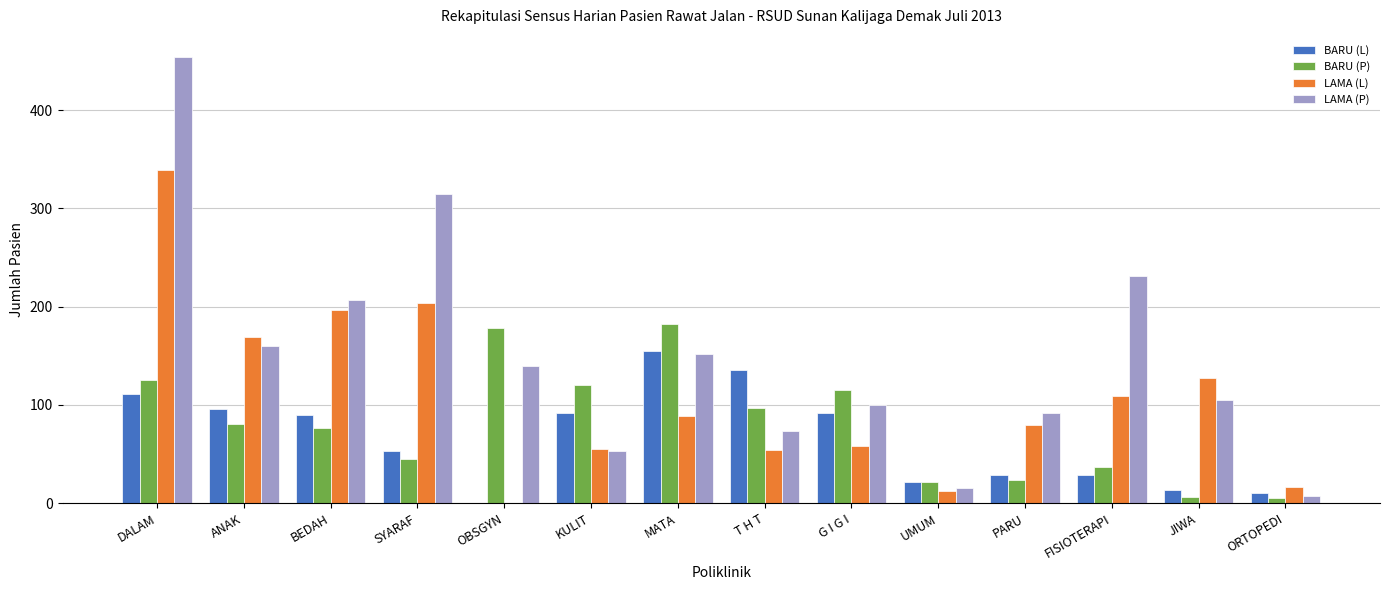

Read the BARU (L) value at FISIOTERAPI.

29